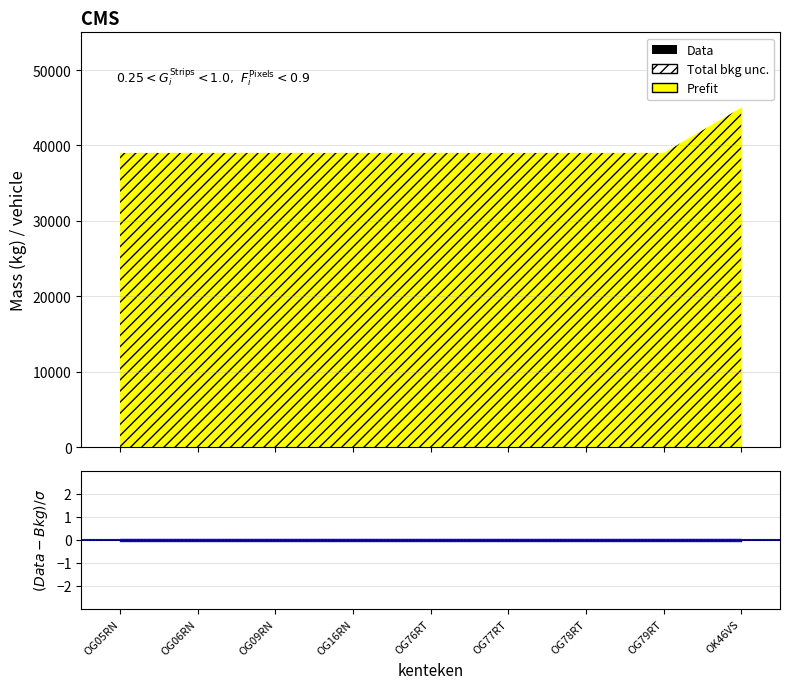

Which has a higher value, OG76RT or OG78RT?

OG76RT